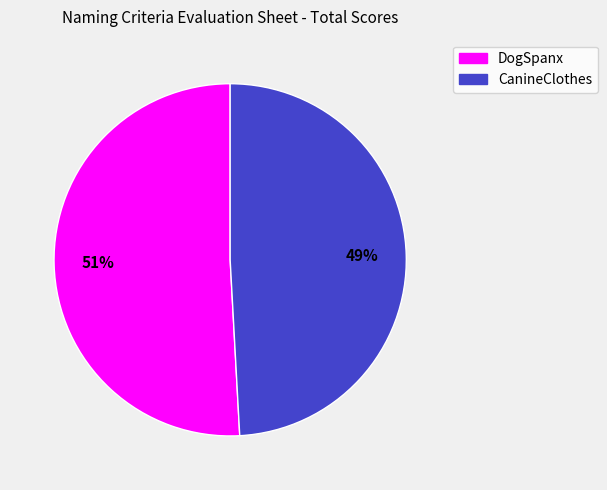

Is the sum of CanineClothes and DogSpanx greater than half?

Yes